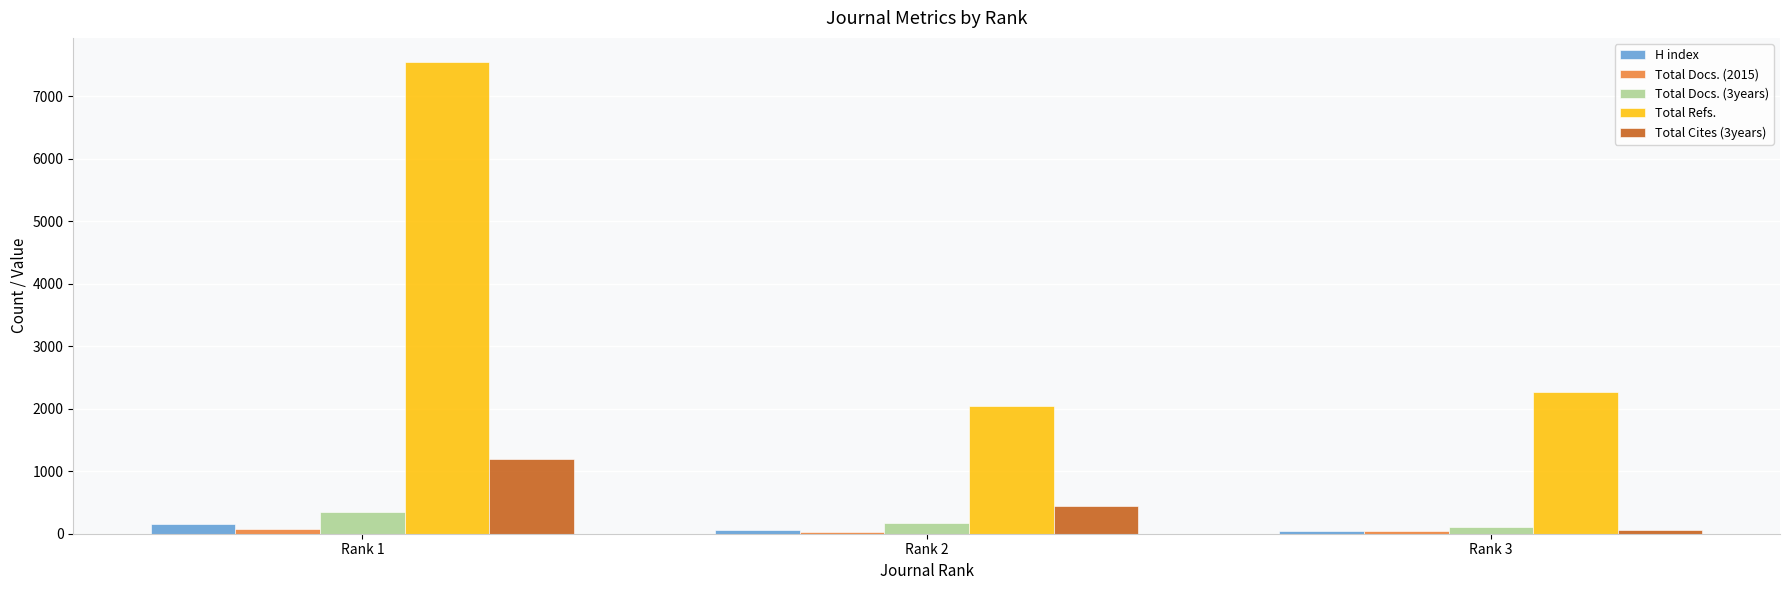

At which category is the sum across all series the highest?

Rank 1